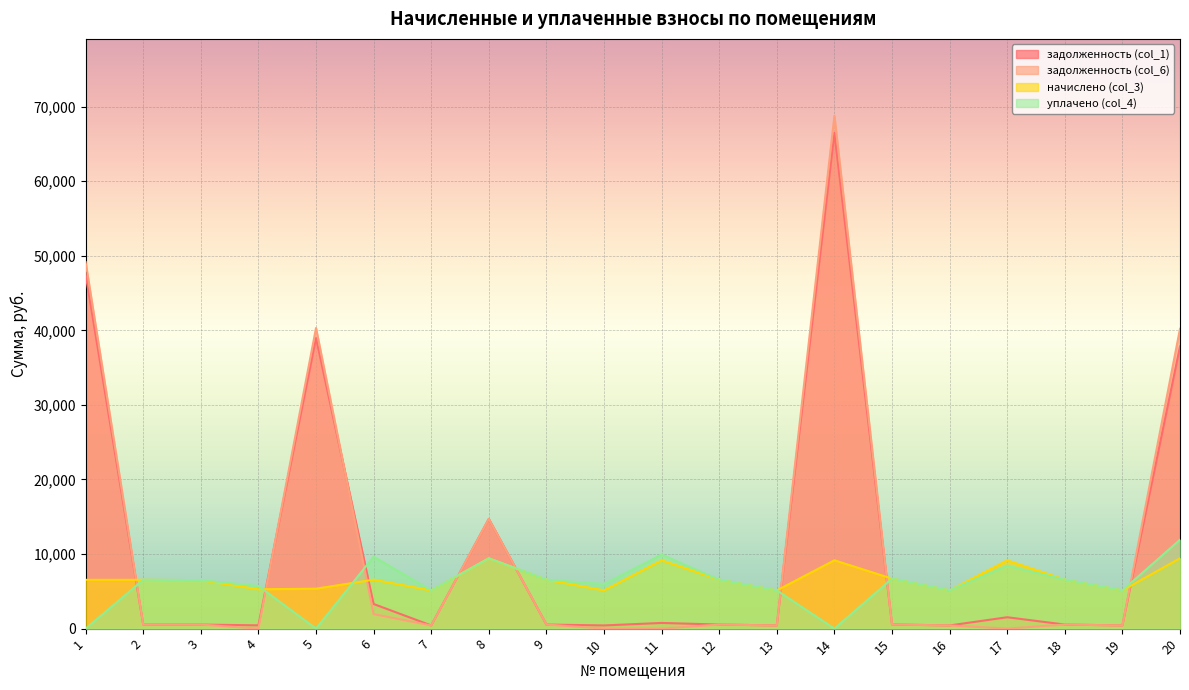

What are all the series names shown in the legend?

задолженность (col_1), задолженность (col_6), начислено (col_3), уплачено (col_4)